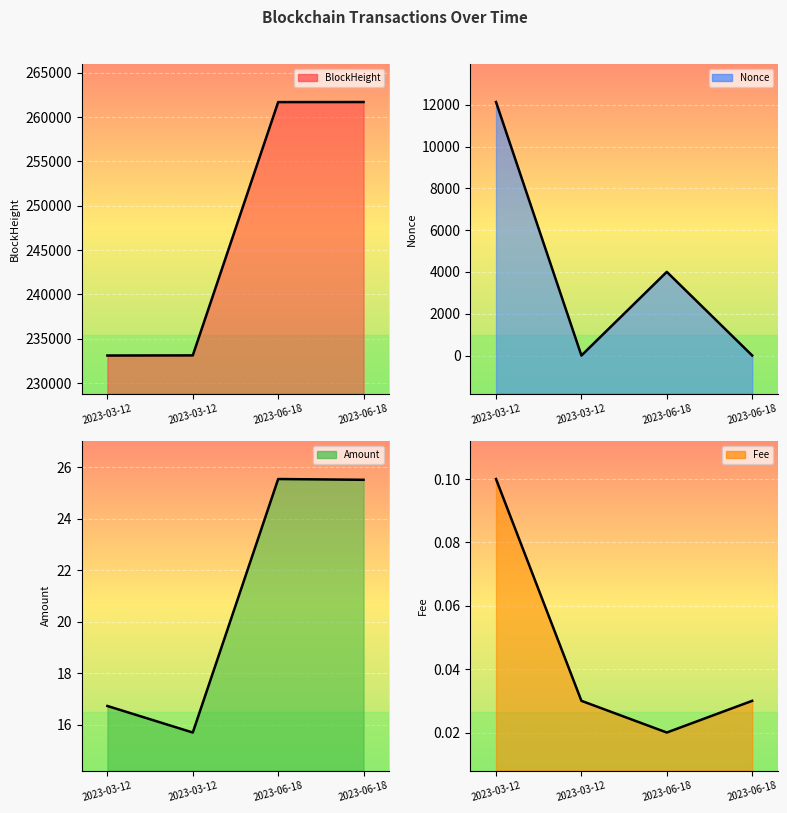

What is the label of the 1st point from the left?

2023-03-12